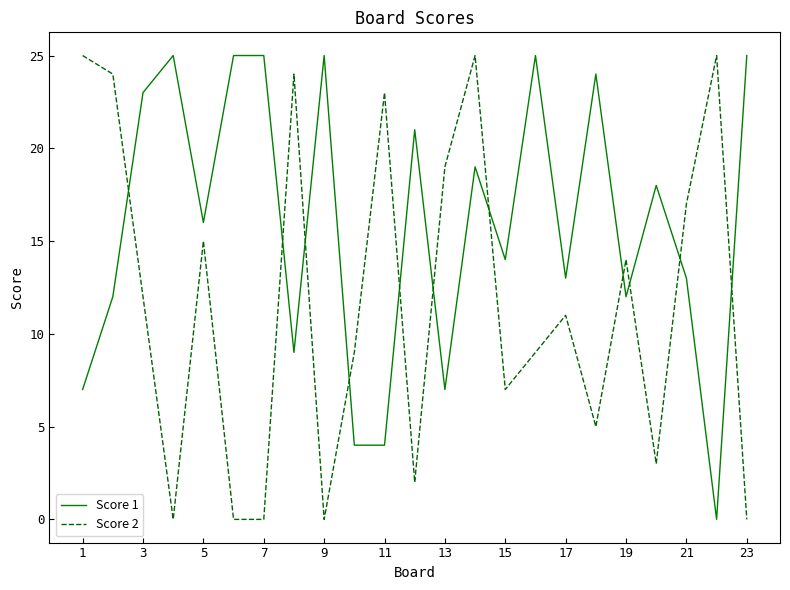

True or false: Score 1 and Score 2 intersect in this chart.

True